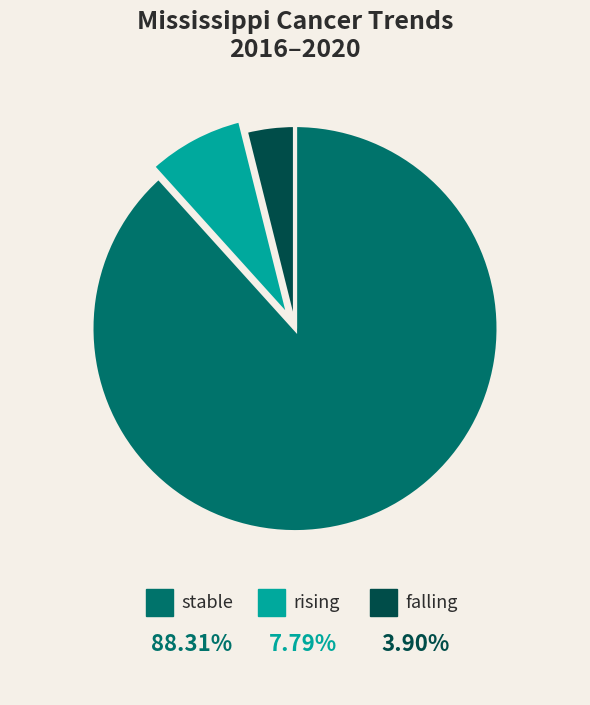

Which category accounts for the majority?

stable